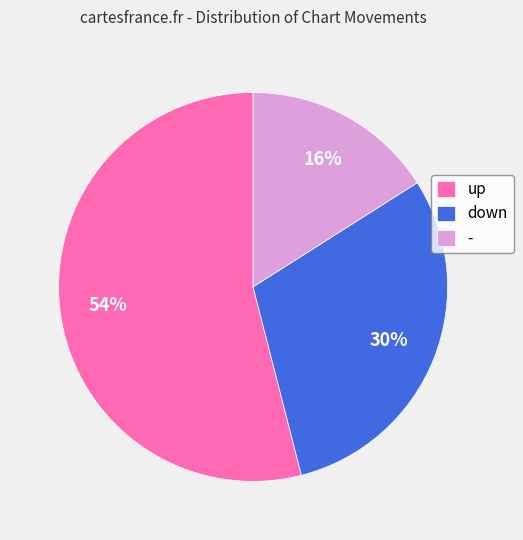

Is there any slice that represents more than half of the pie?

Yes